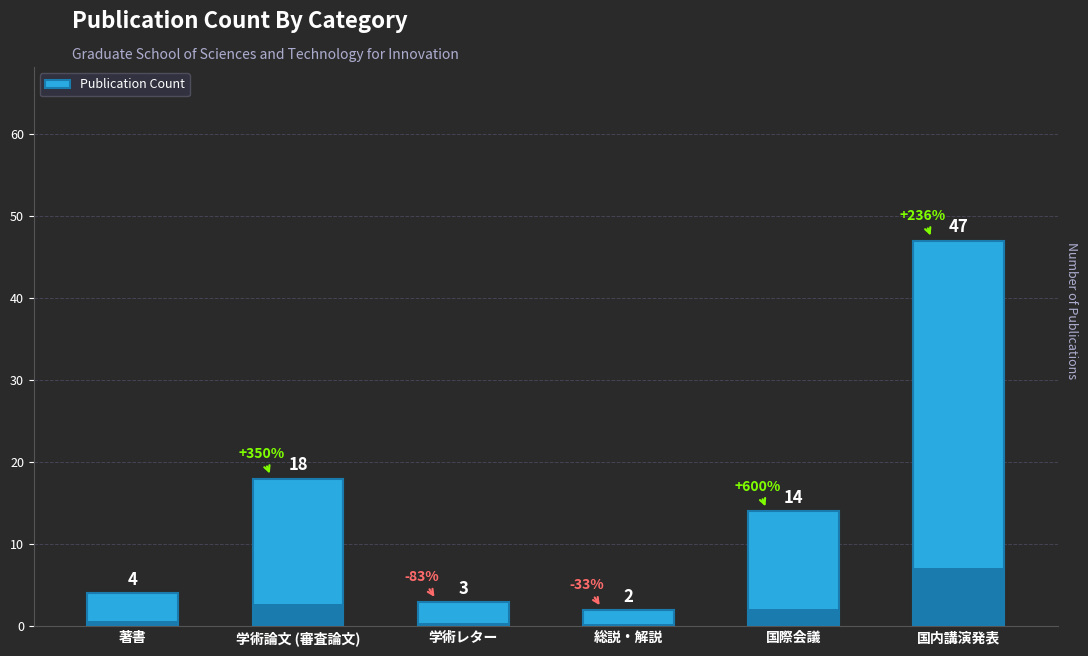

Are the bars horizontal?

No